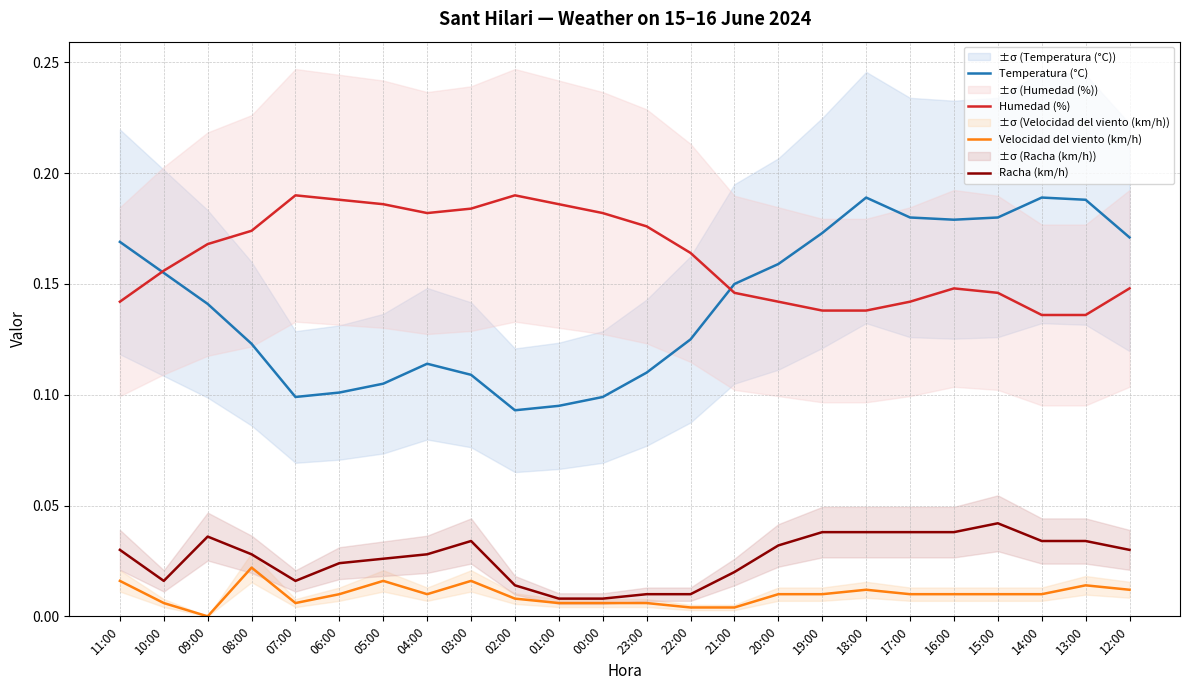

The Racha (km/h) series shows 0.0 at 18:00. True or false?

False